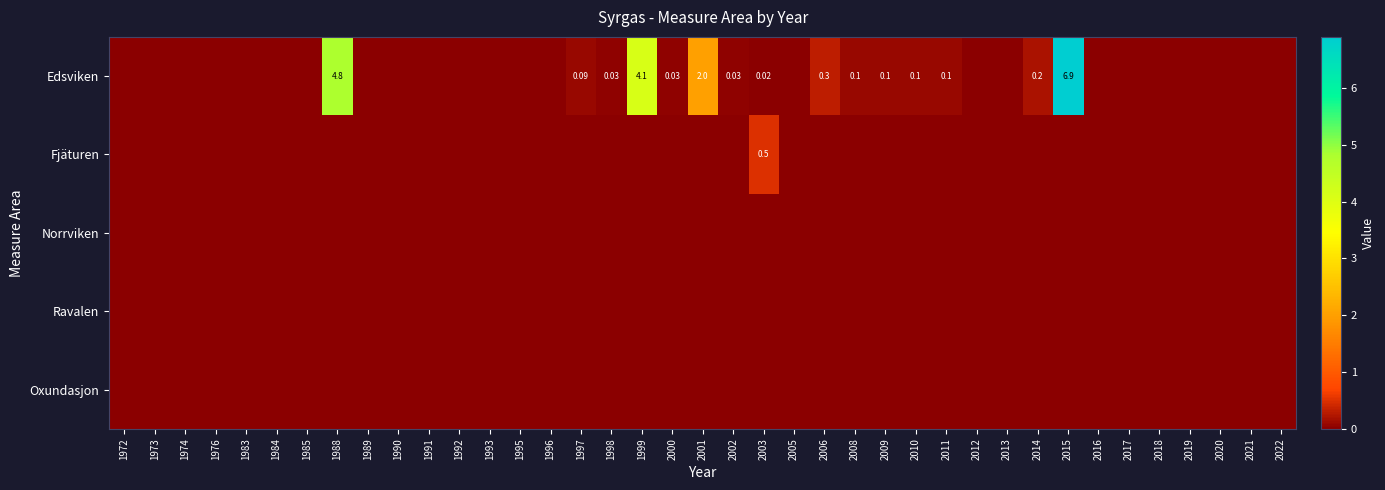

At how many categories does at least one series exceed 2?

3